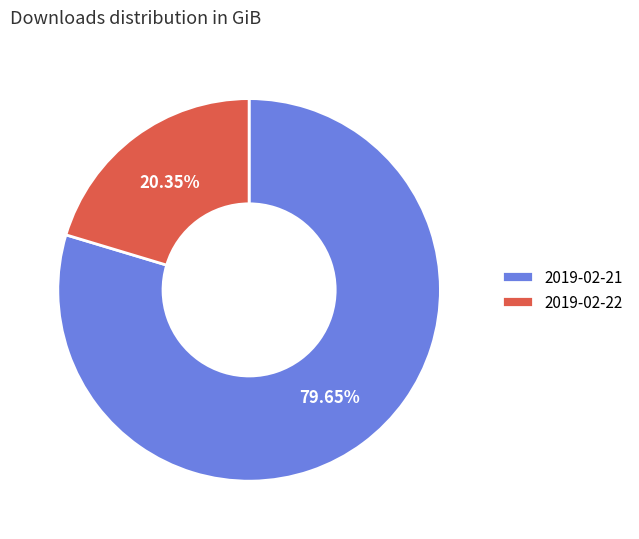

True or false: 2019-02-22 accounts for 33% of the total.

False